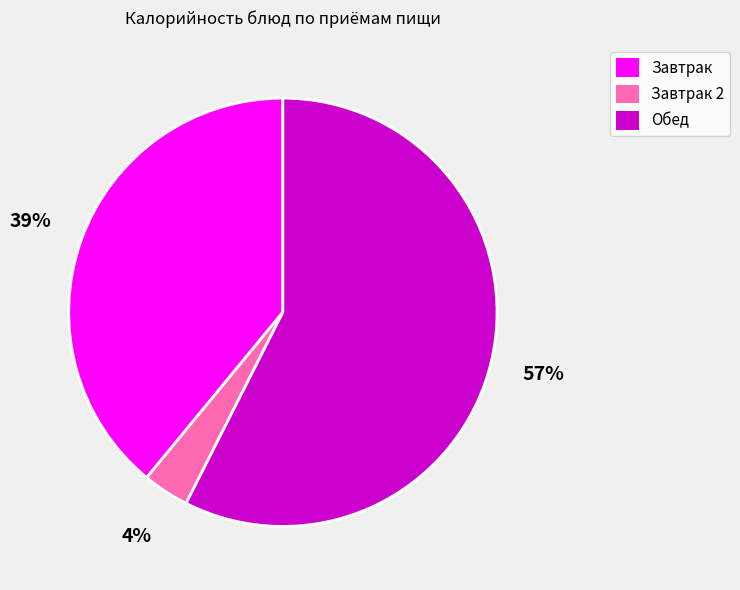

To the nearest percent, what is the combined percentage of Завтрак 2 and Завтрак?

43%